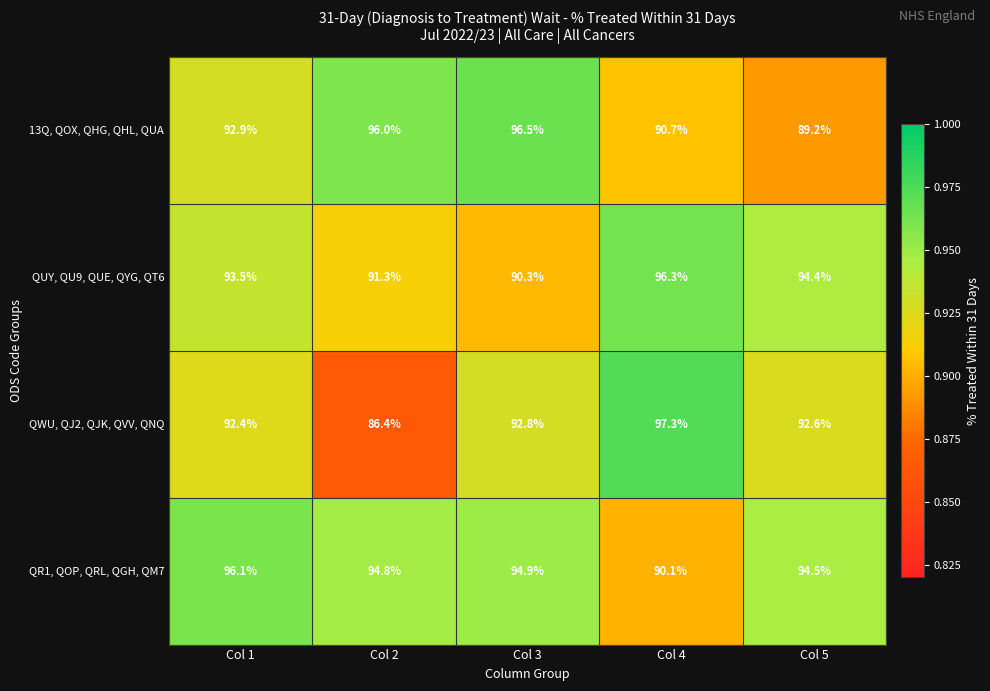

The value of QUY, QU9, QUE, QYG, QT6 at Col 5 is 64.9. True or false?

False